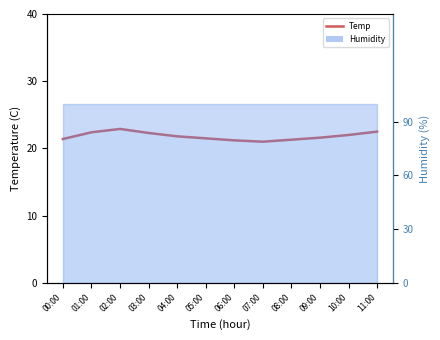

Rank the categories by value from highest to lowest.

02:00, 11:00, 01:00, 03:00, 10:00, 04:00, 09:00, 05:00, 00:00, 08:00, 06:00, 07:00